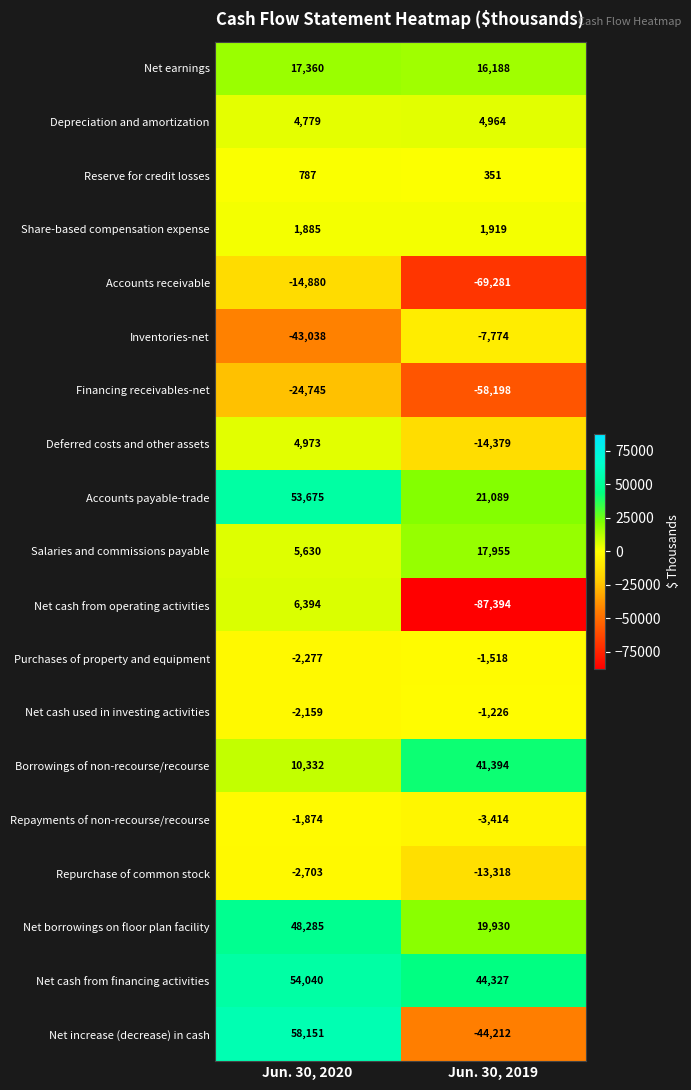

Is it true that Salaries and commissions payable equals 10621 at Jun. 30, 2019?

False